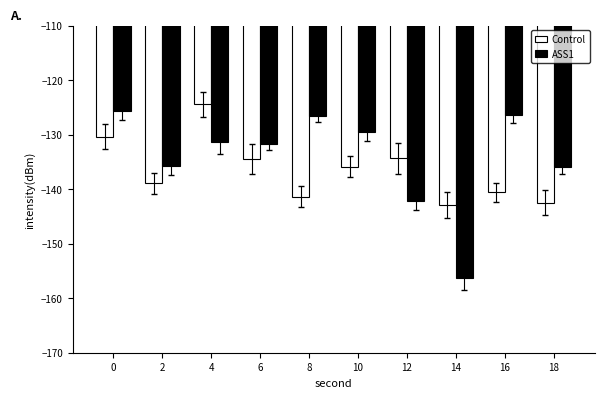

Rank the series at 2 from highest to lowest value.

ASS1, Control